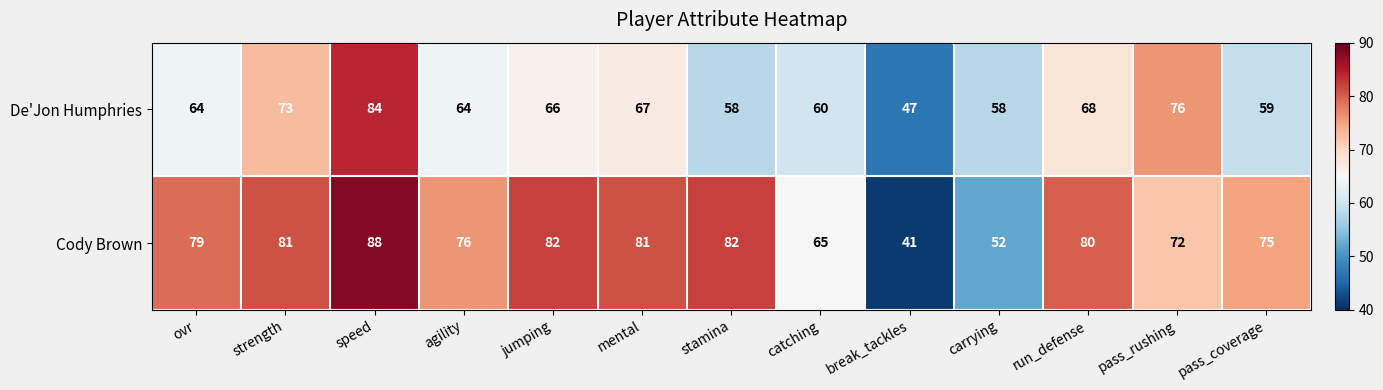

What is the difference between the Cody Brown values at pass_rushing and pass_coverage?

3